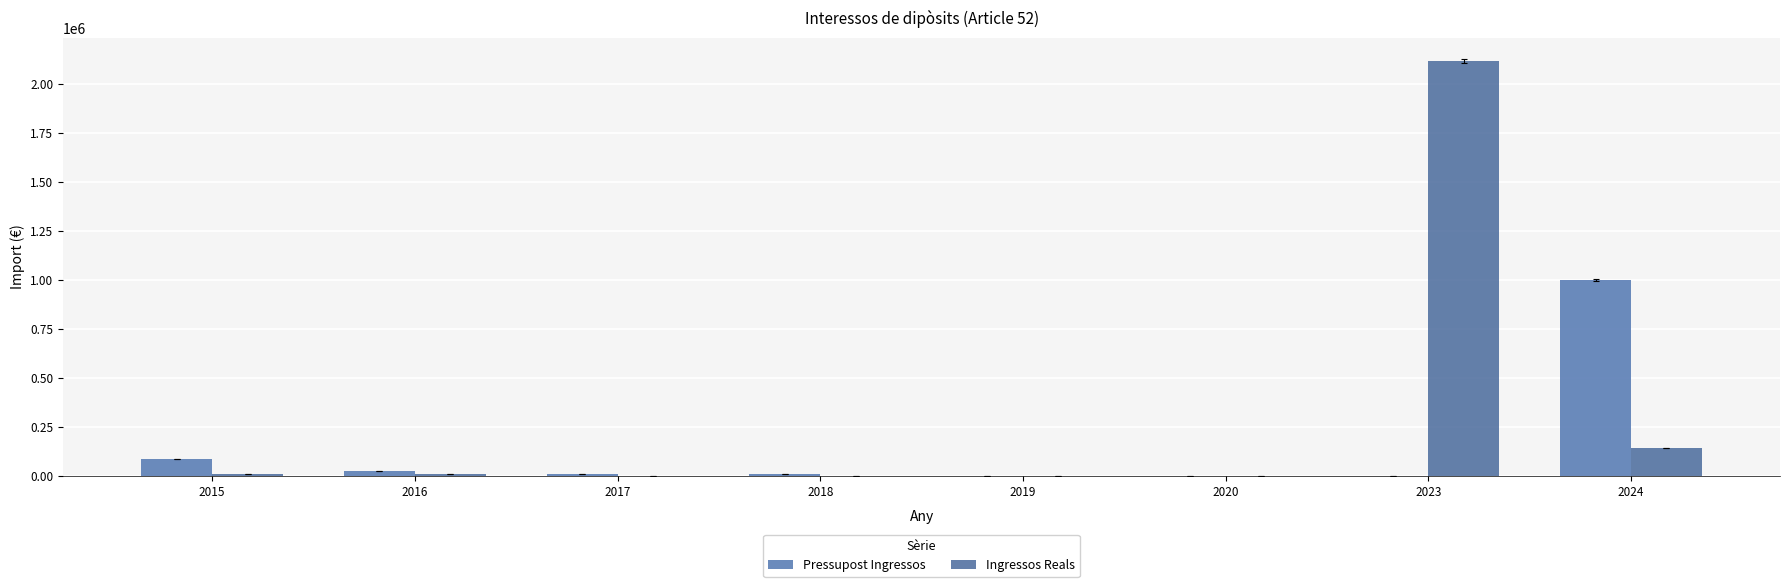

What is the value of the Pressupost Ingressos bar at the 7th from the left?

1000.0